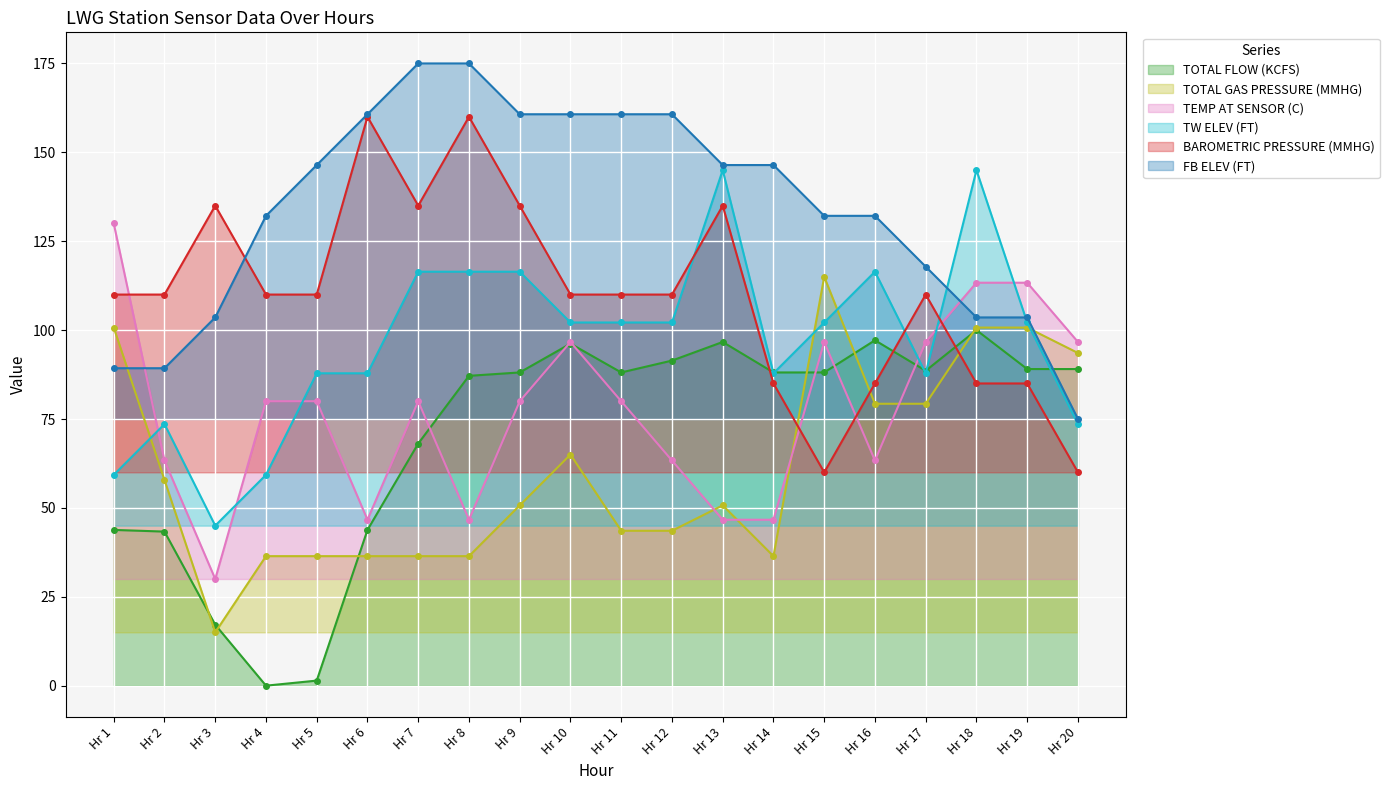

What is the sum of all TEMP AT SENSOR (C) values?

1550.0